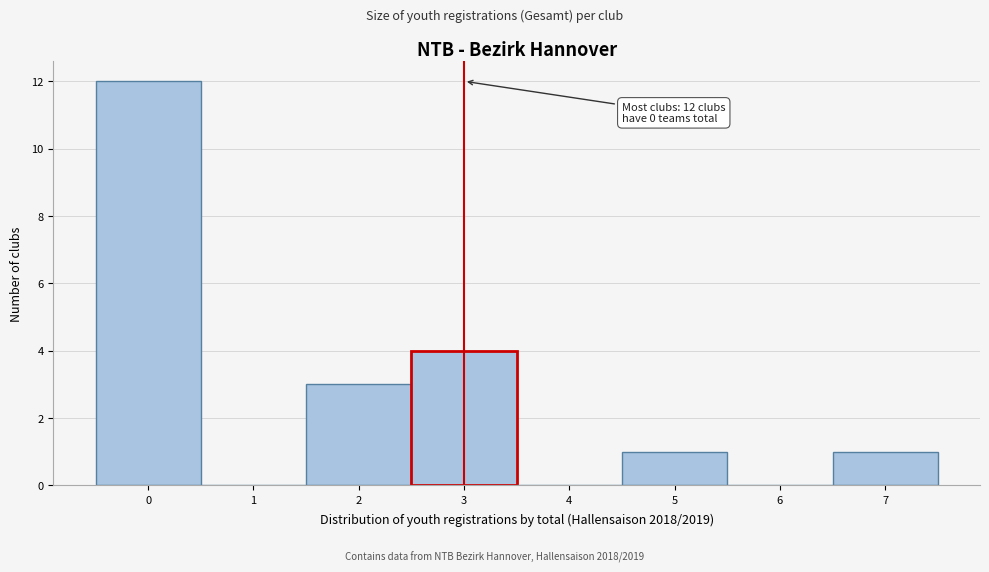

Reading left to right, list all the values displayed in this chart.

0=12	1=0	2=3	3=4	4=0	5=1	6=0	7=1